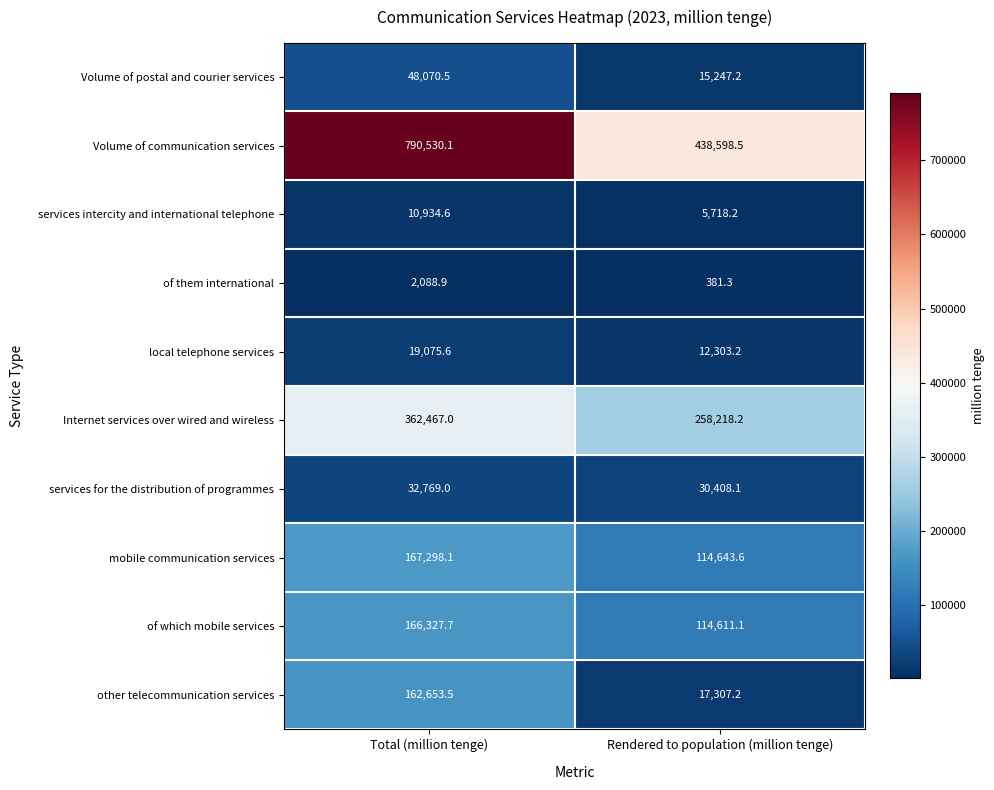

Which category has the highest value in the mobile communication services series?

Total (million tenge)